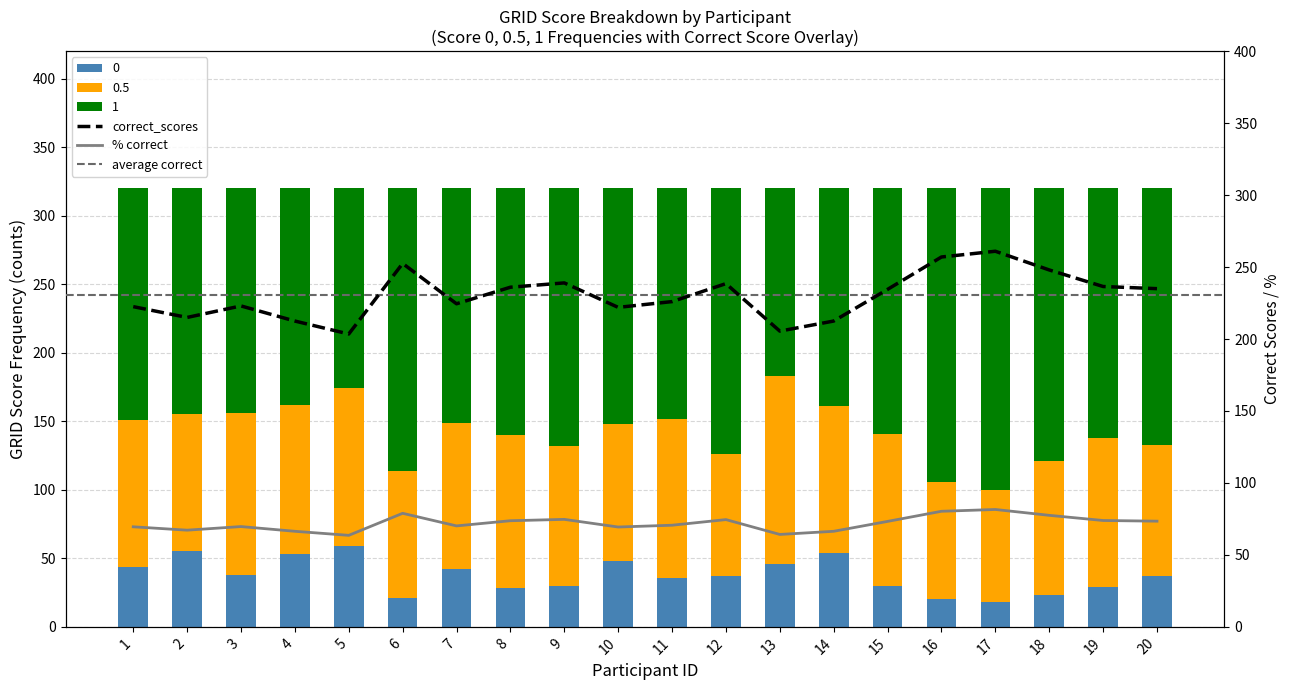

Count the number of data series in this chart.

5